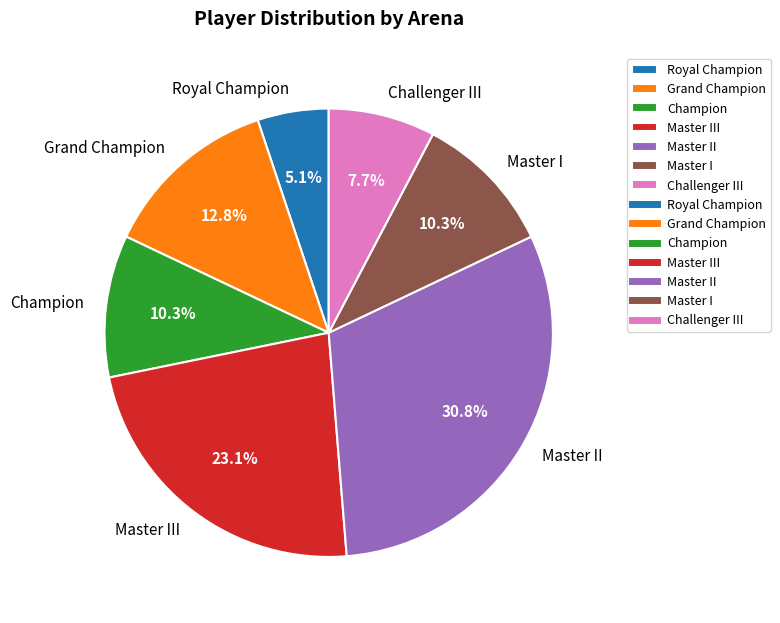

Between Master II and Champion, which is larger?

Master II